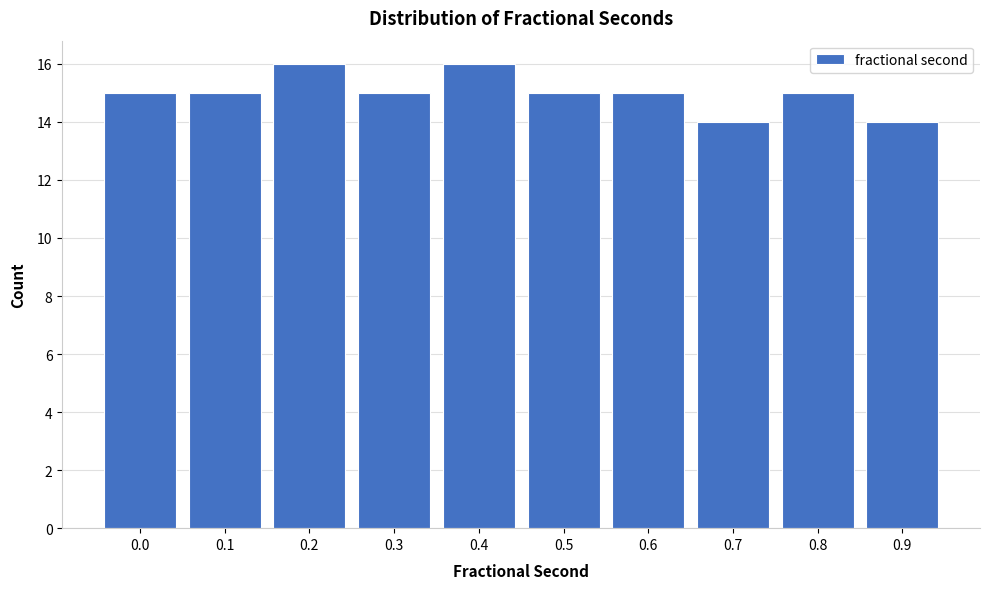

Reading left to right, transcribe all the data shown in this chart.

0.0=15	0.1=15	0.2=16	0.3=15	0.4=16	0.5=15	0.6=15	0.7=14	0.8=15	0.9=14